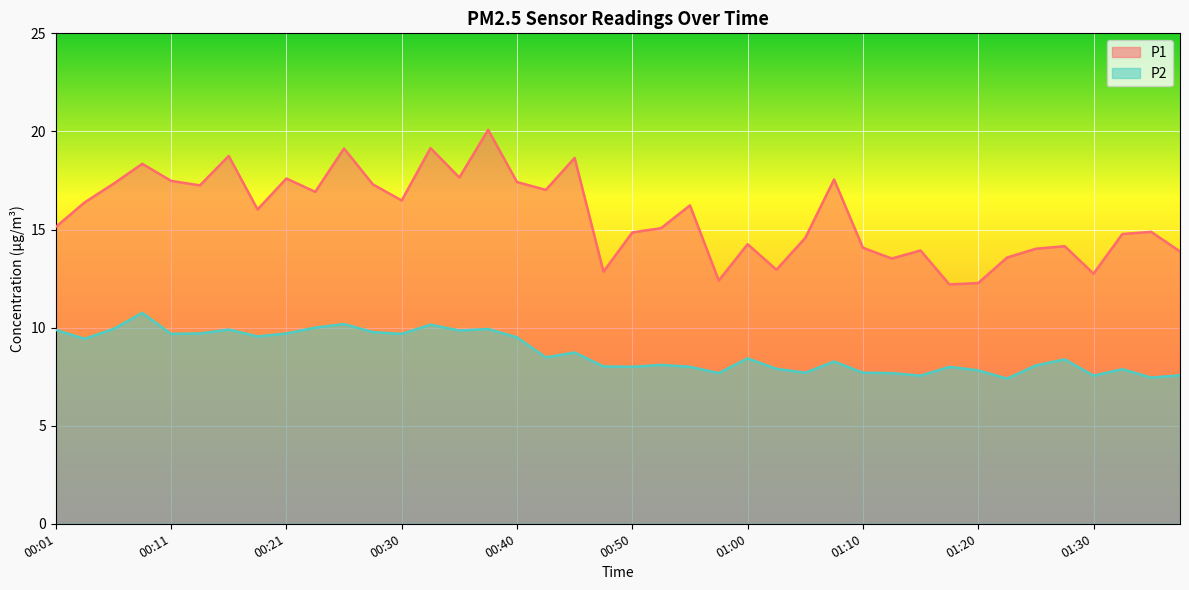

What is the sum of all P1 values?

628.8